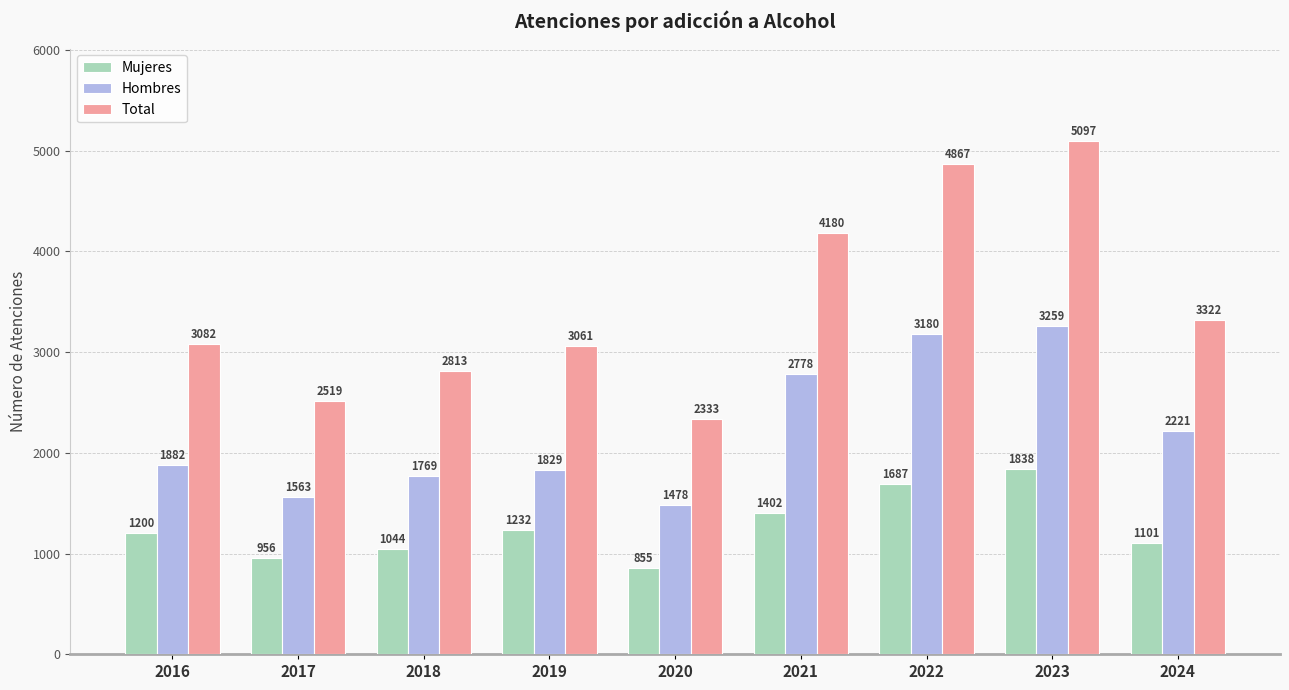

What is the sum of the Total values at 2018 and 2020?

5146